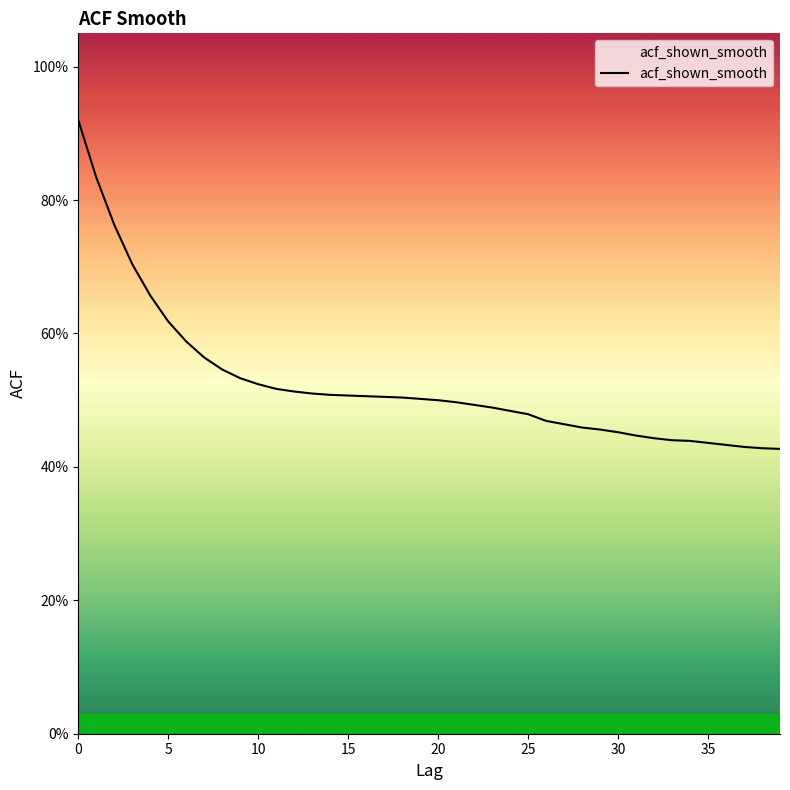

What is the average value?

0.5